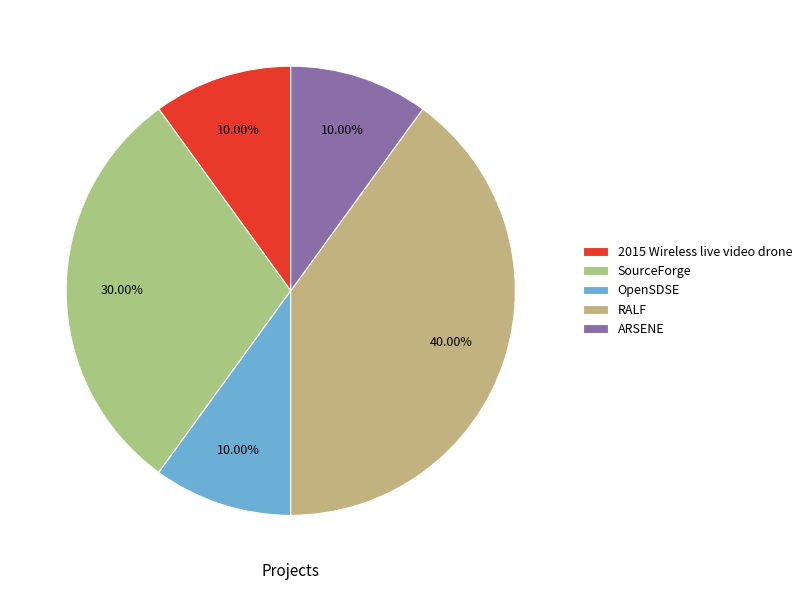

How many slices are in this pie chart?

5